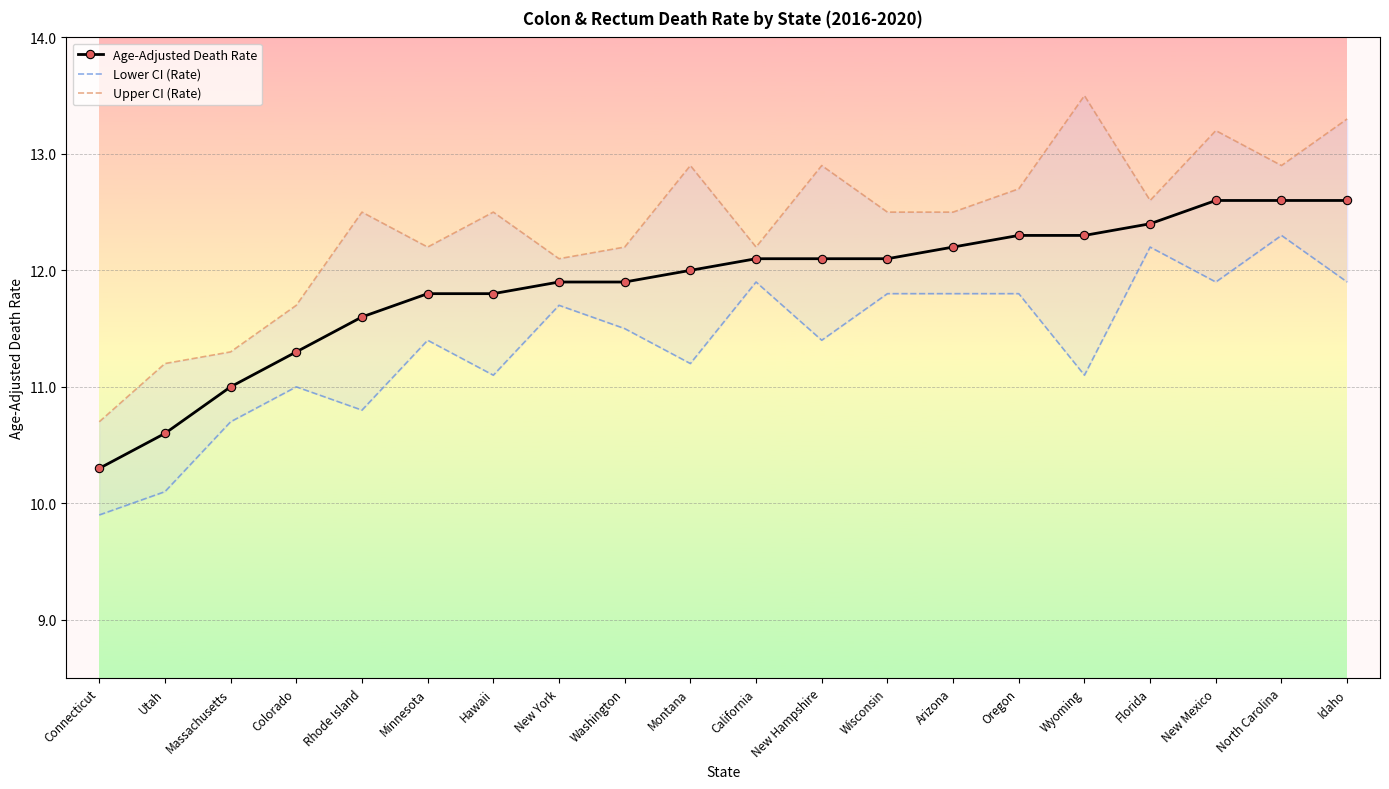

What is the sum of all Lower CI (Rate) values?

227.5